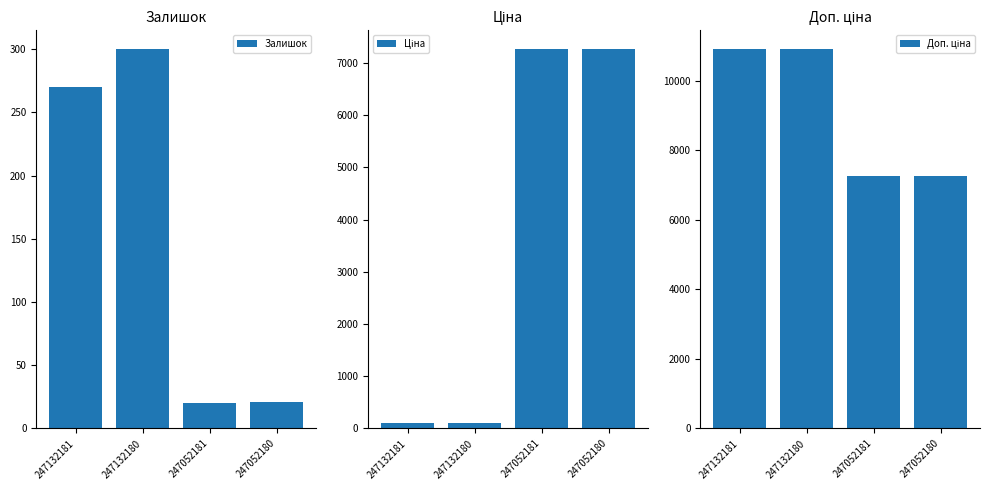

Reading right to left, list all the values displayed in this chart.

Залишок: 21.0	20.0	300.0	270.0
Ціна: 7258.9	7258.9	109.0	109.0
Доп. ціна: 7258.9	7258.9	10903.0	10903.0